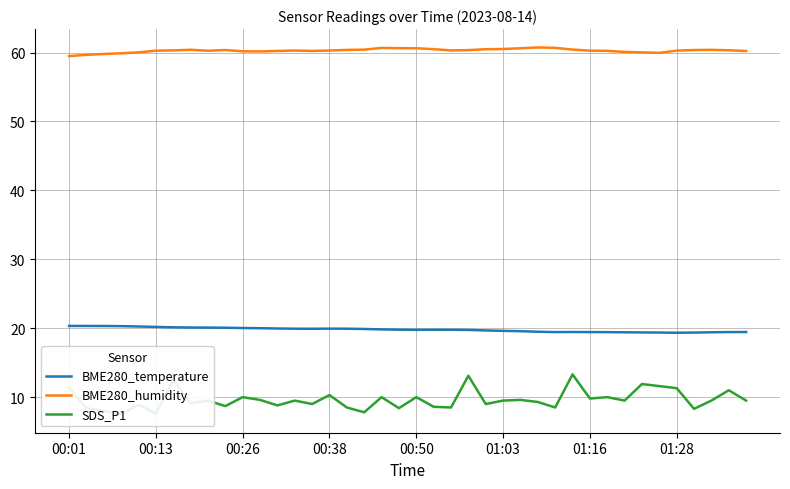

The value of BME280_humidity at 22 is 79.2. True or false?

False